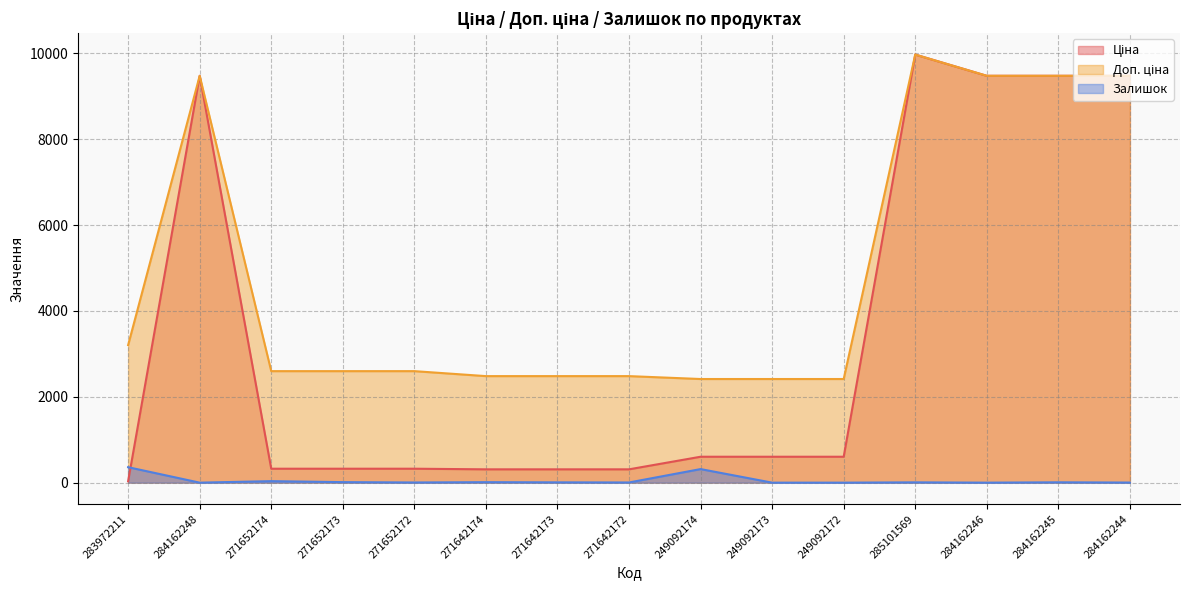

At which label does Доп. ціна reach its peak?

285101569